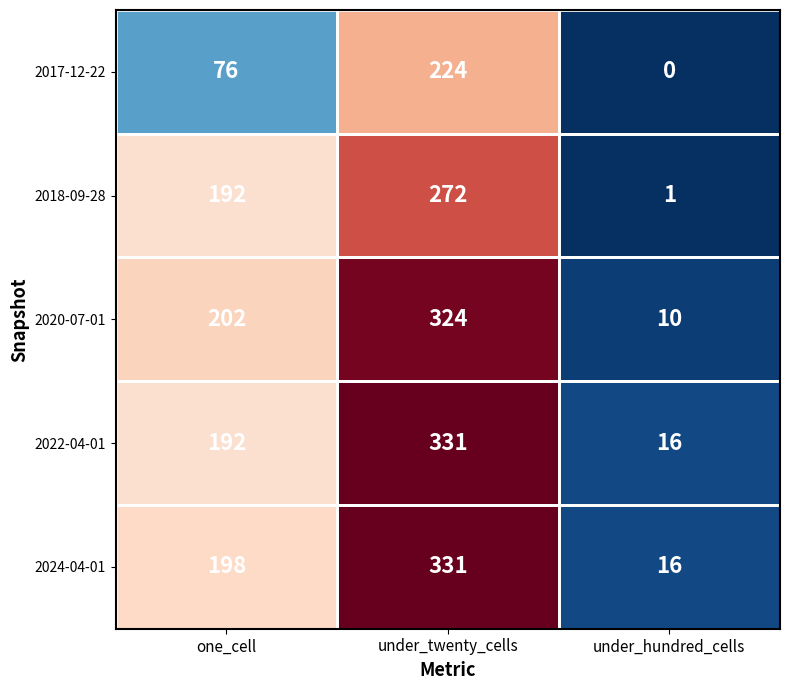

Which category has the lowest value across all series?

under_hundred_cells